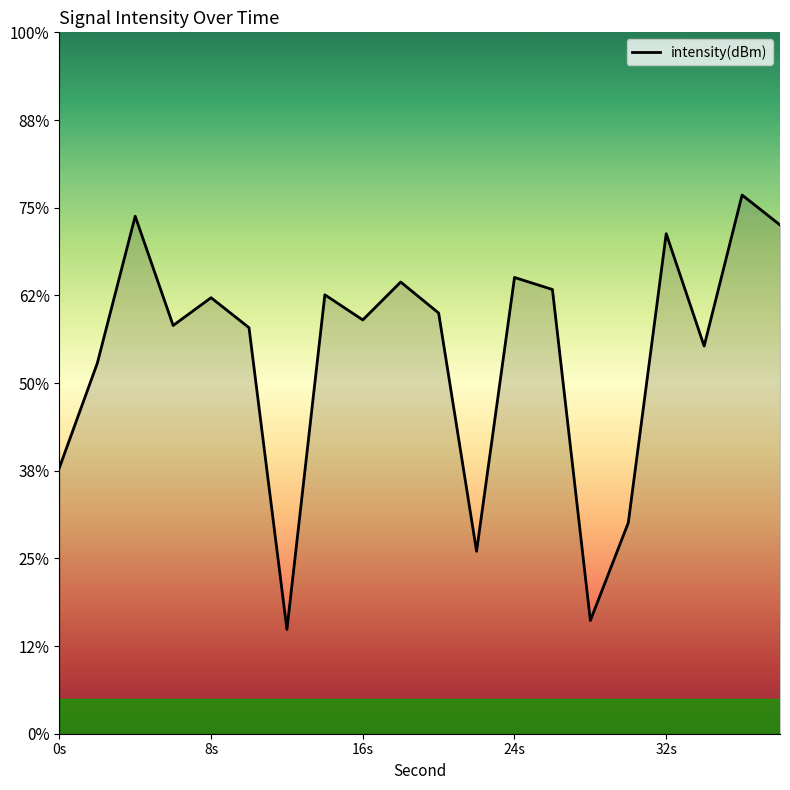

Does the chart display data point markers on the line(s)?

No